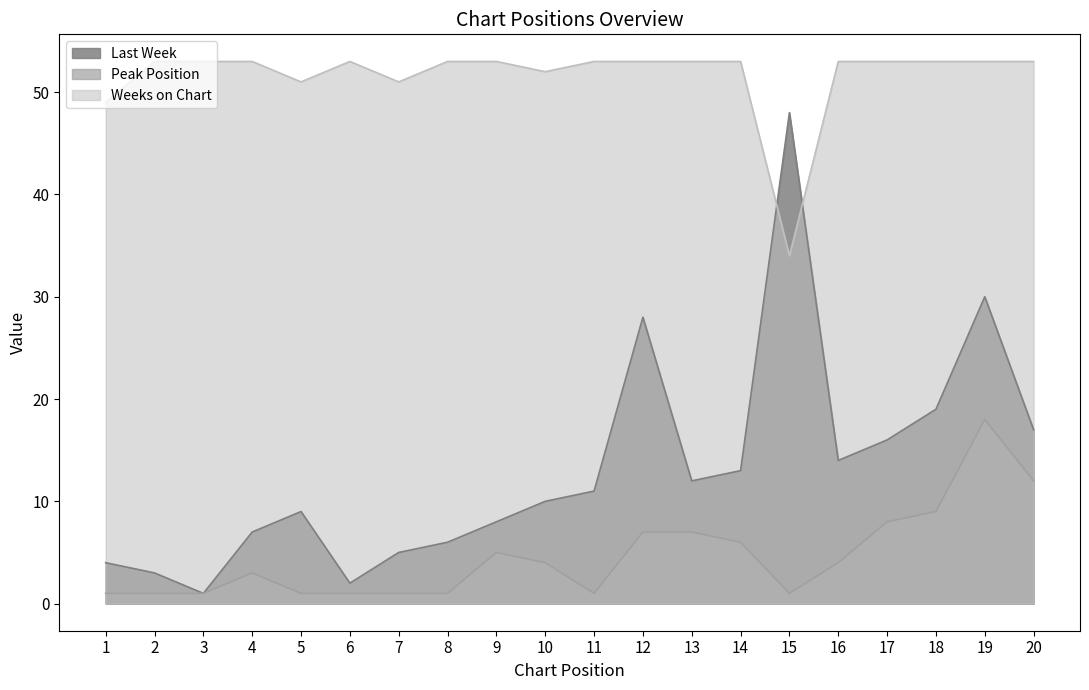

Is the value of Last Week at 17 greater than the value of Peak Position at 16?

Yes